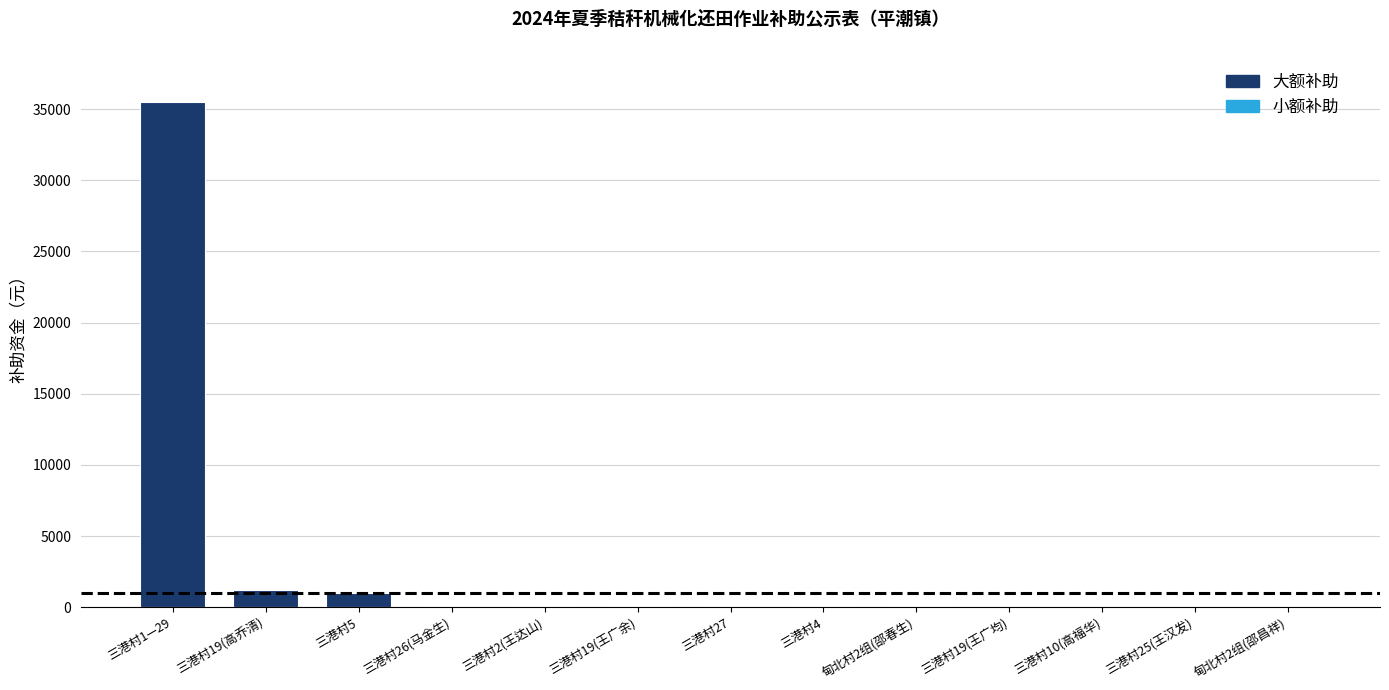

Which label corresponds to the smallest value in the chart?

甸北村2组(邵昌祥)